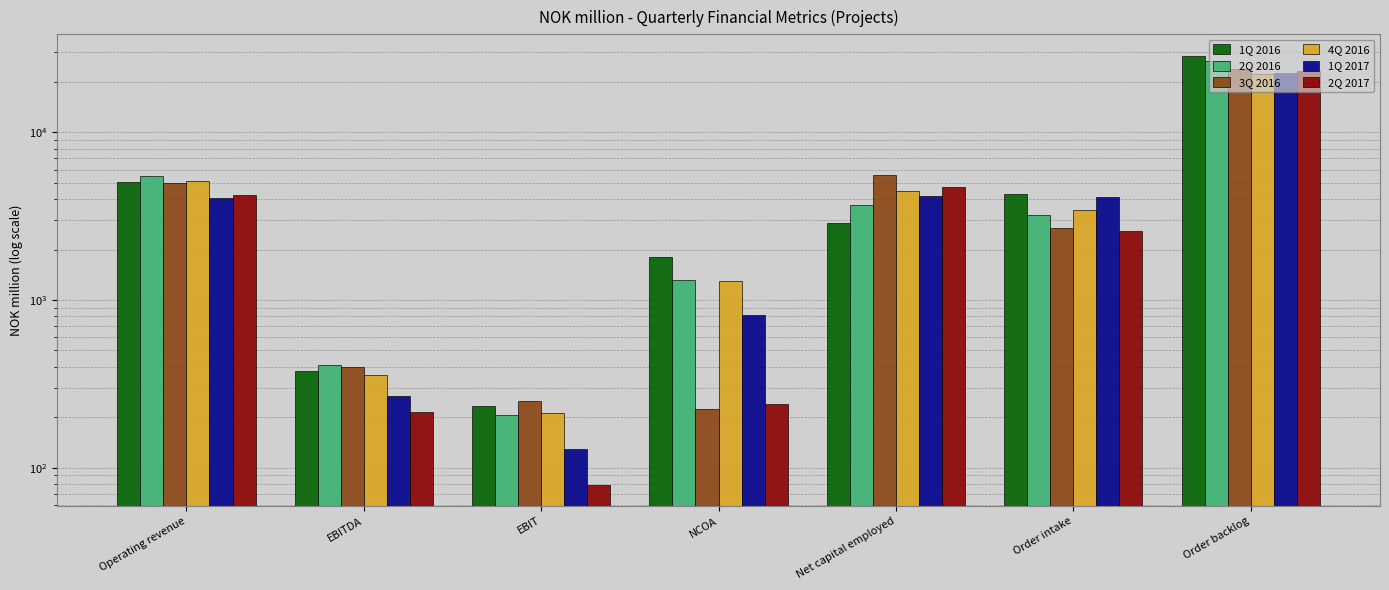

Reading left to right, transcribe all the data shown in this chart.

1Q 2016: 5050.7	378.5	232.9	1805.0	2869.4	4276.0	28630.8
2Q 2016: 5473.8	408.6	205.1	1309.5	3667.9	3200.3	26483.8
3Q 2016: 5002.5	400.3	250.0	223.1	5546.1	2695.7	23818.9
4Q 2016: 5099.7	359.5	210.5	1296.7	4442.4	3435.3	22327.4
1Q 2017: 4065.5	269.0	129.1	810.3	4167.7	4095.9	22598.6
2Q 2017: 4231.8	213.5	79.3	239.1	4728.5	2581.6	23371.0